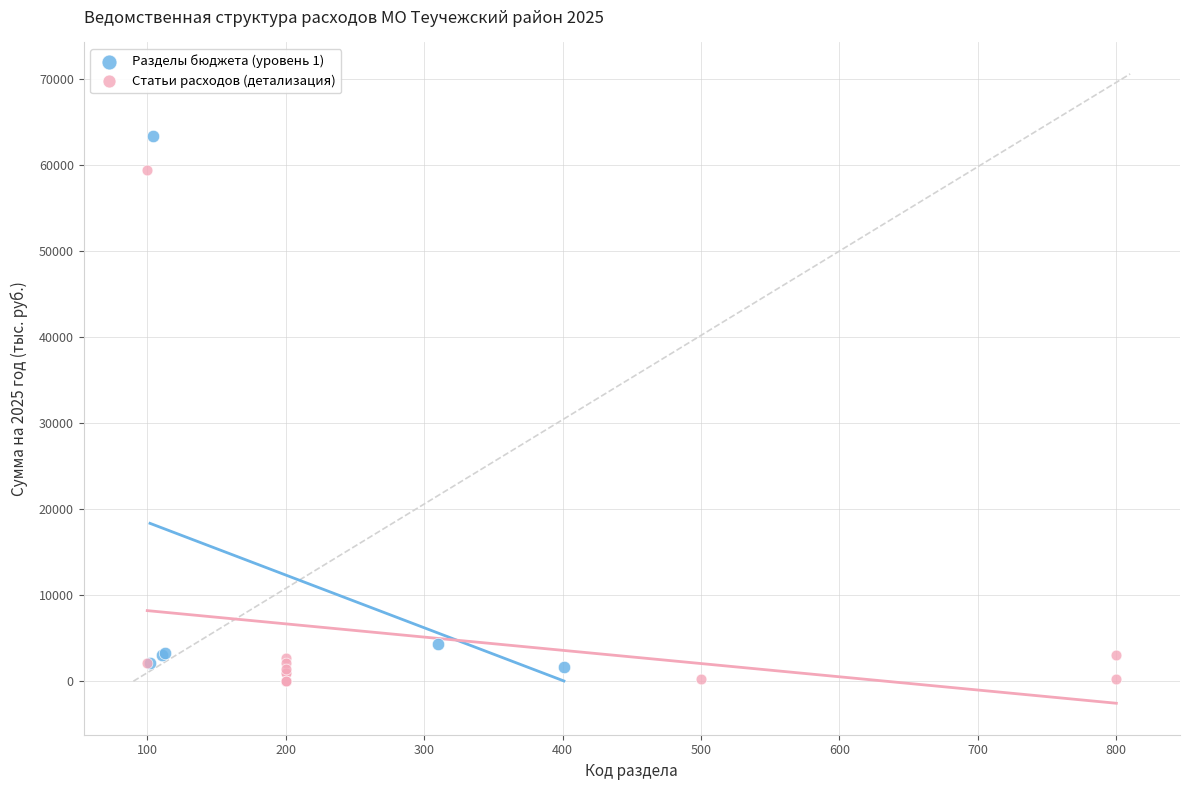

What are all the series names shown in the legend?

Разделы бюджета (уровень 1), Статьи расходов (детализация)